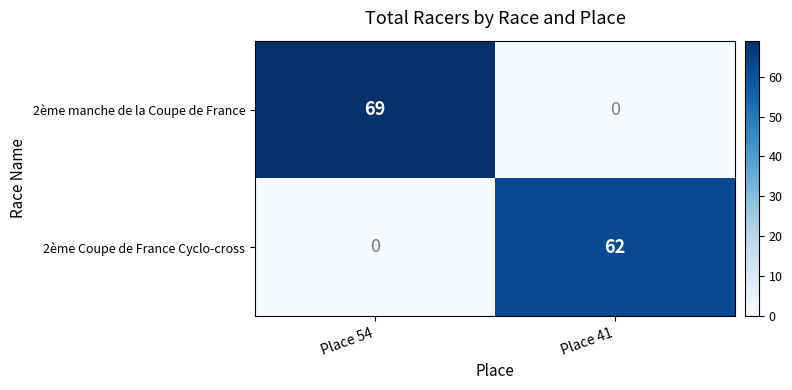

Which series has the largest range (max minus min)?

2ème manche de la Coupe de France